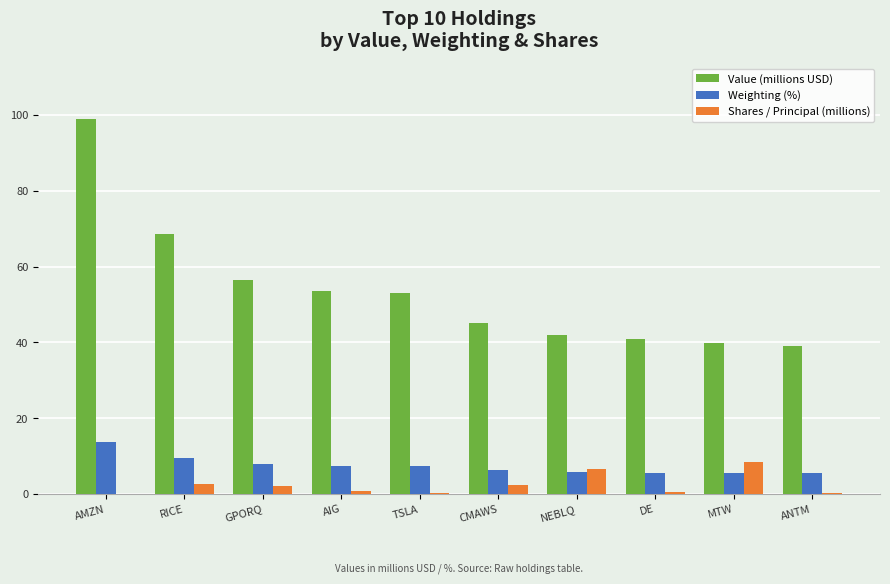

Which series has the largest total across all categories?

Value (millions USD)